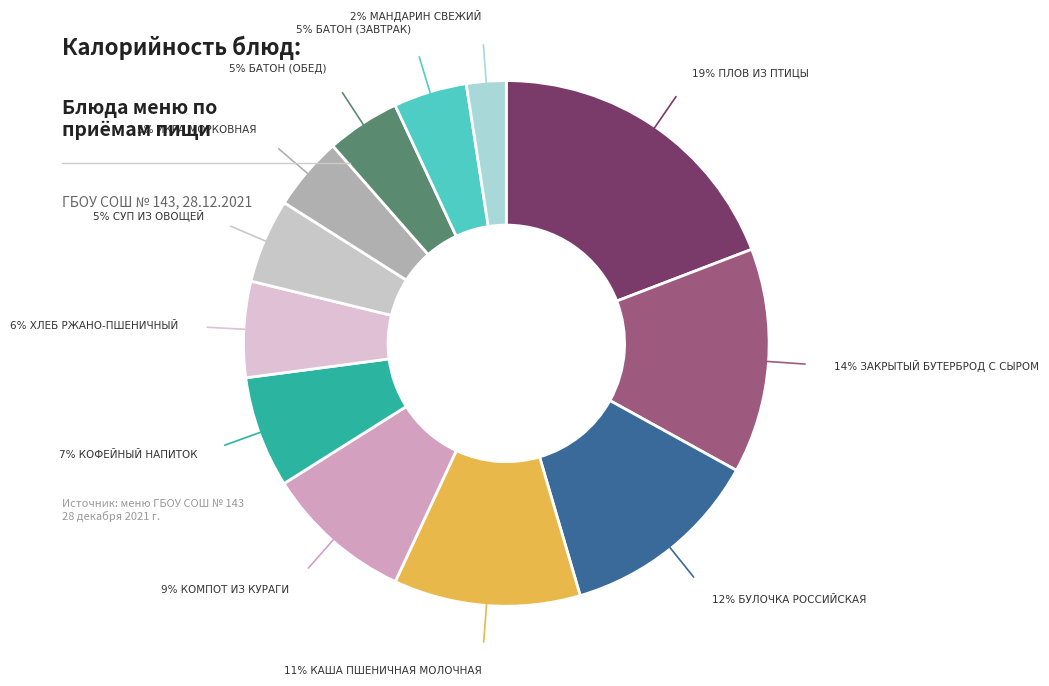

To the nearest percent, what is the difference between the largest and smallest slice percentages?

17%